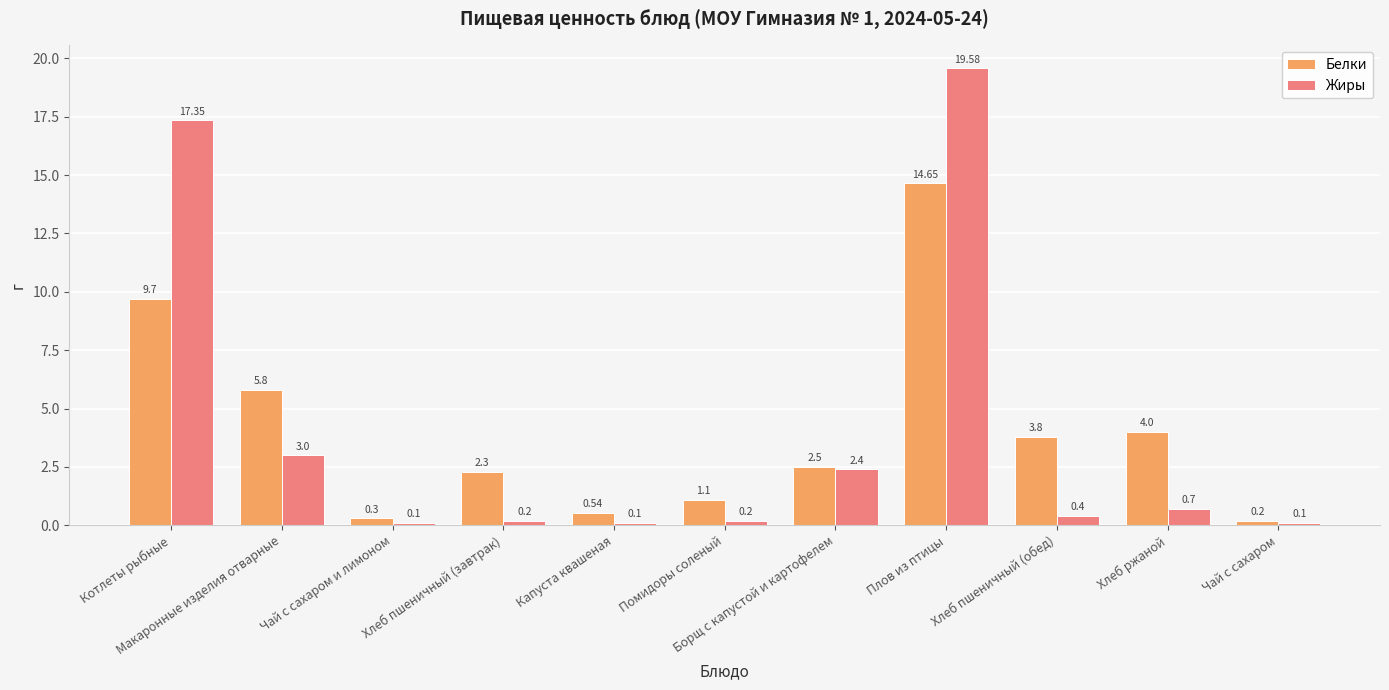

What is the difference between the Жиры values at Чай с сахаром and Хлеб ржаной?

0.6